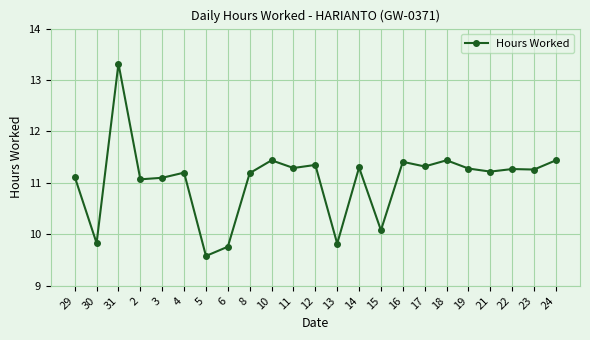

Does the chart display data point markers on the line(s)?

Yes